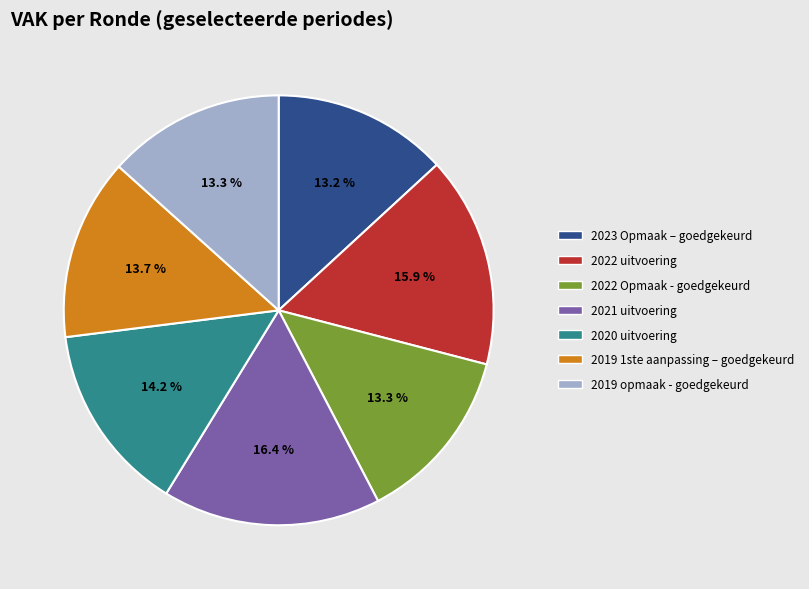

What is the total percentage of 2023 Opmaak – goedgekeurd and 2019 opmaak - goedgekeurd?

26.5%